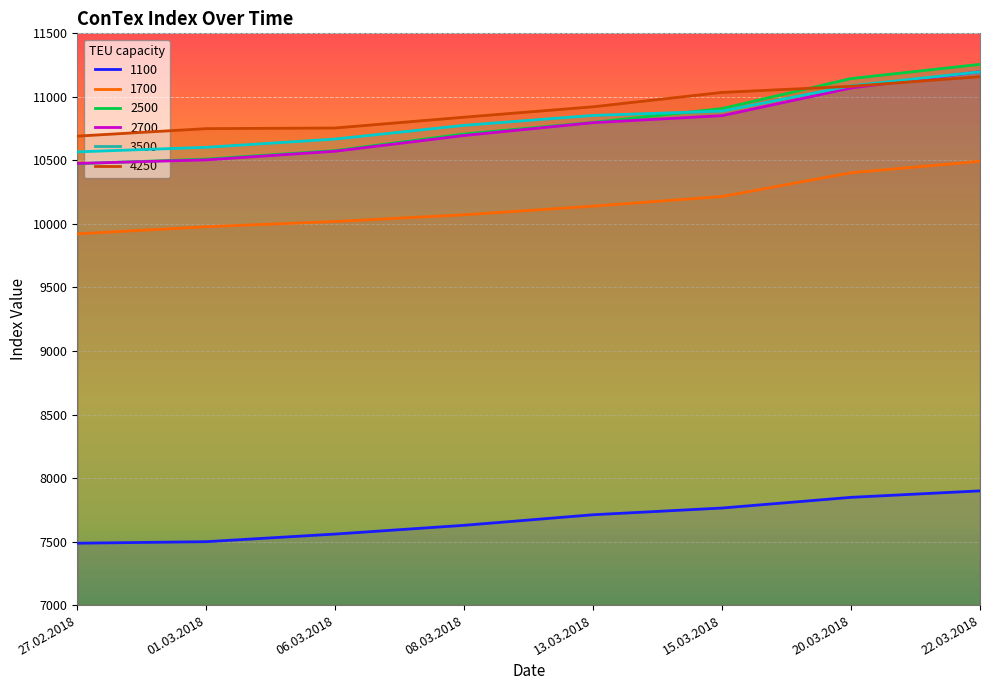

What is the total value across all series at 08.03.2018?

60720